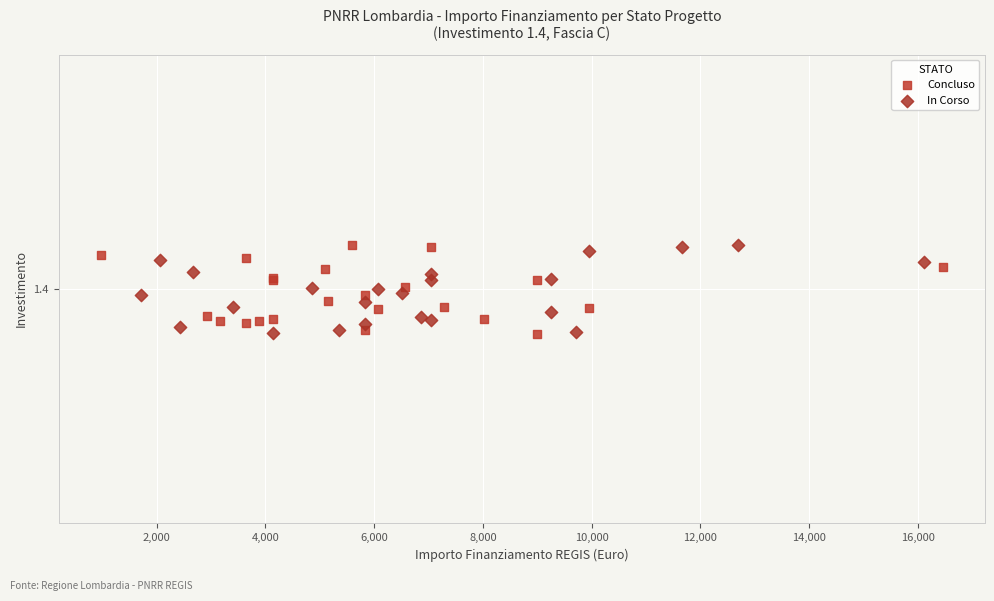

What are all the series names shown in the legend?

Concluso, In Corso